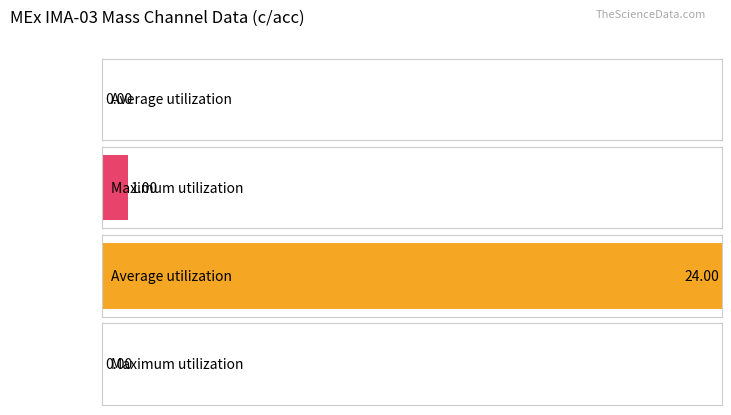

The Maximum utilization series shows 1 at High Voltage Mask. True or false?

True